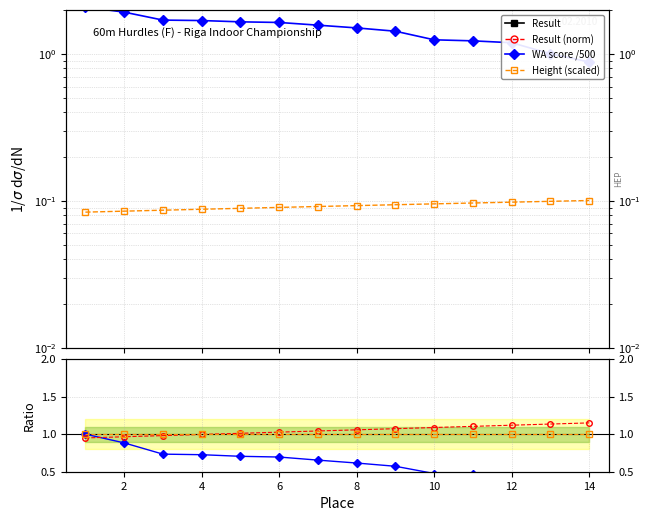

True or false: Result has more than 1 points higher than both neighbors.

False